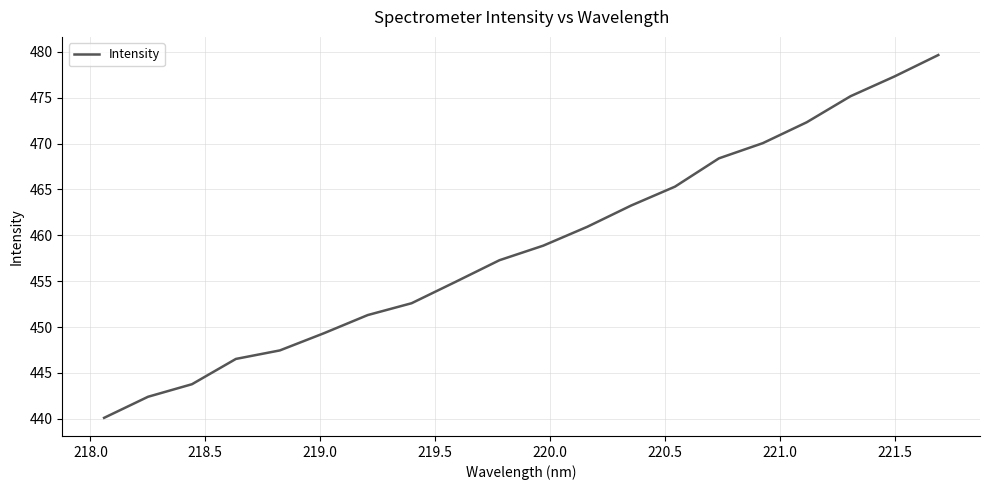

What is the minimum value shown in the chart?

440.1